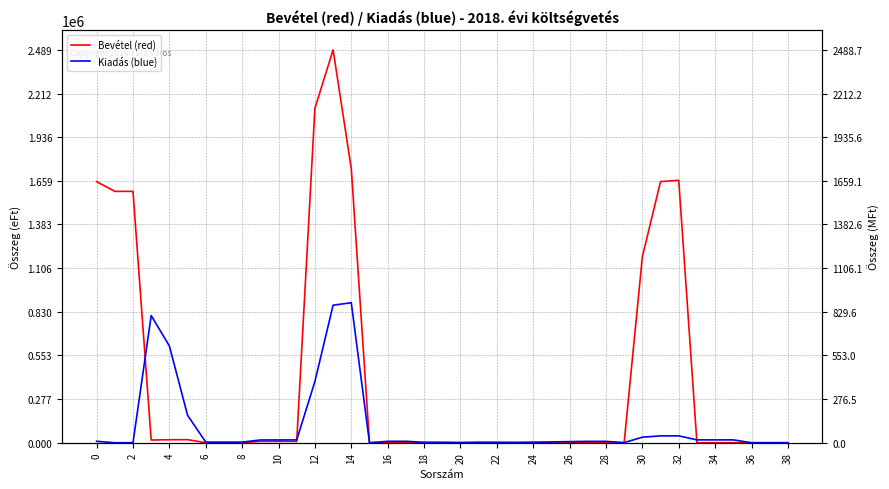

In Kiadás (blue), how many points are higher than both neighbors (excluding endpoints)?

3